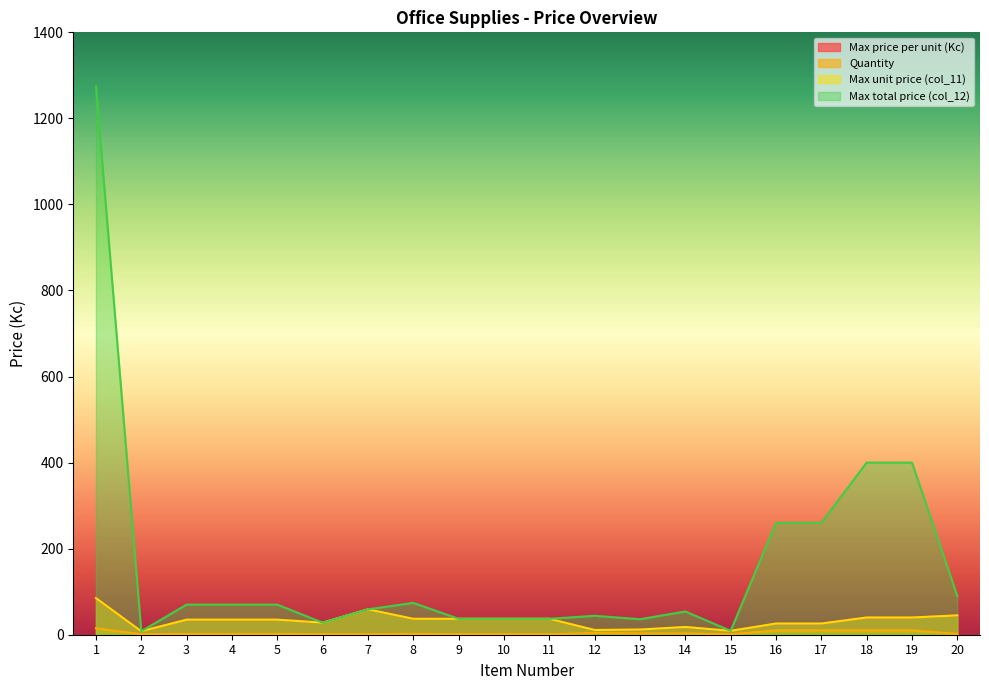

True or false: Quantity and Max total price (col_12) intersect in this chart.

False